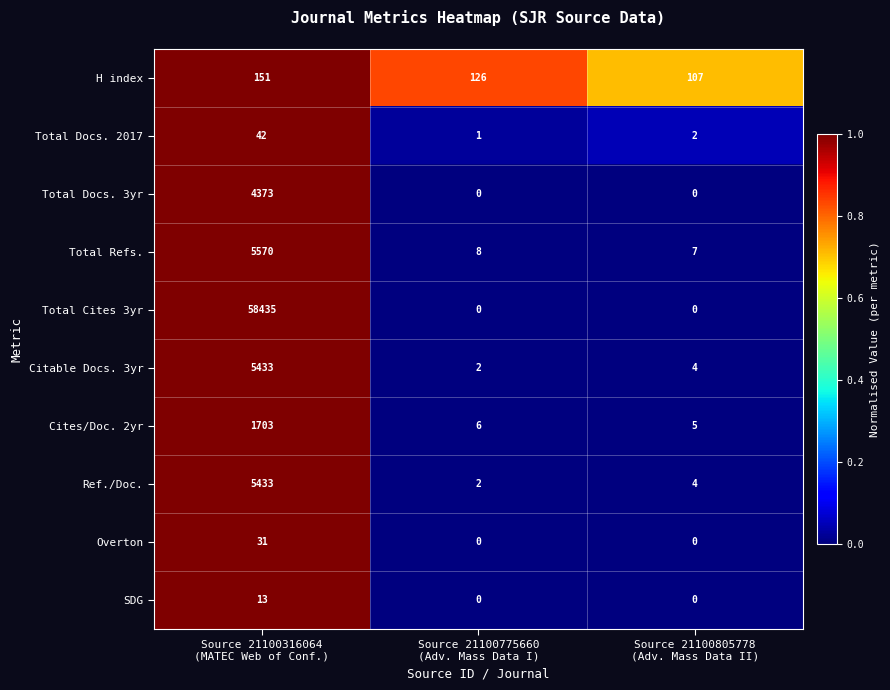

Count the H index values in the range 107 to 151.

3